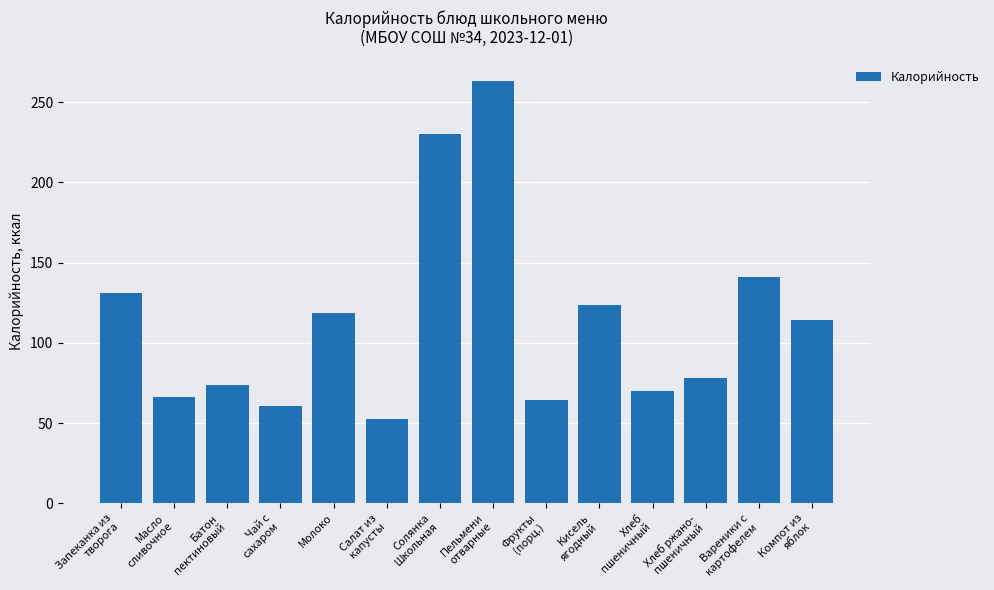

What is the label of the 10th bar from the right?

Молоко